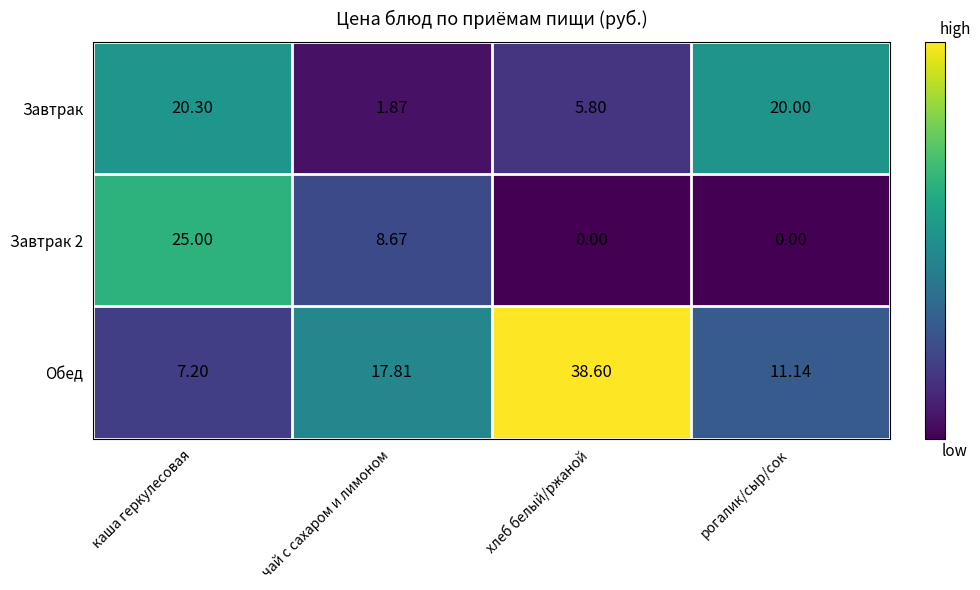

Which series changed the most between чай с сахаром и лимоном and хлеб белый/ржаной?

Обед